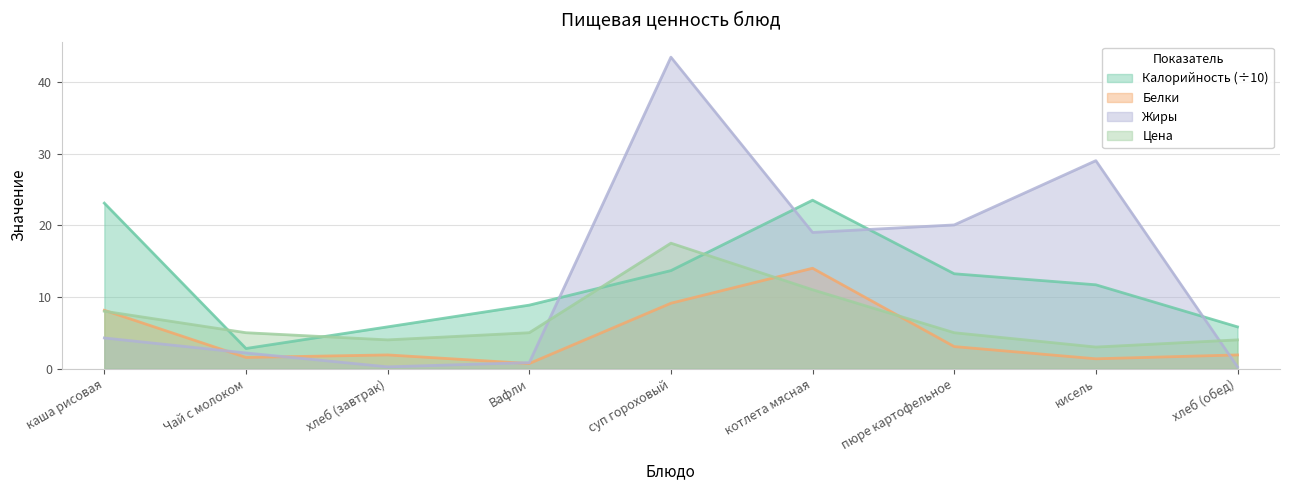

Which category has the lowest value across all series?

хлеб (завтрак)